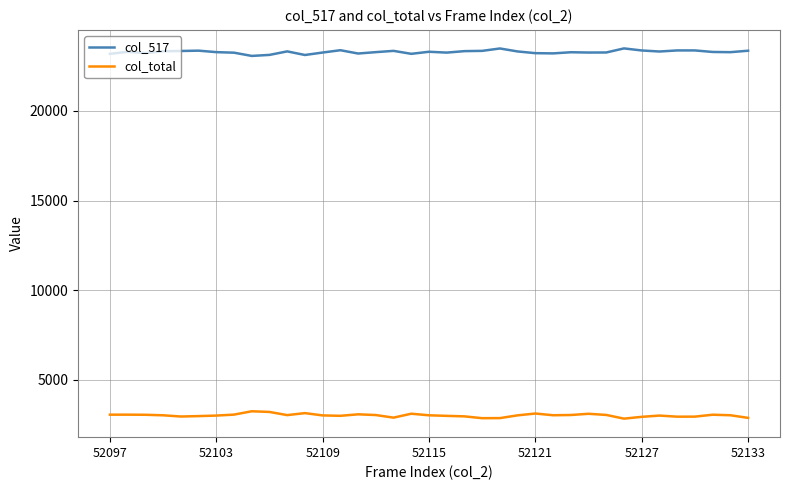

What is the maximum value for col_total?

3254